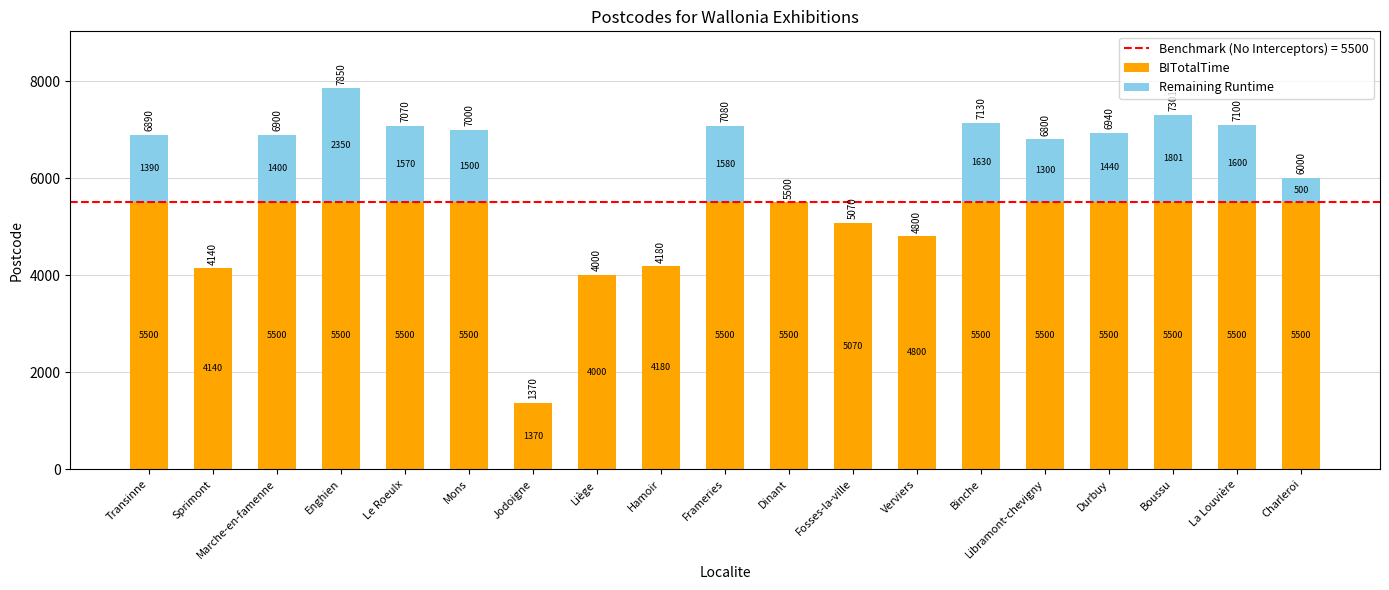

At which category is the sum across all series the highest?

Enghien